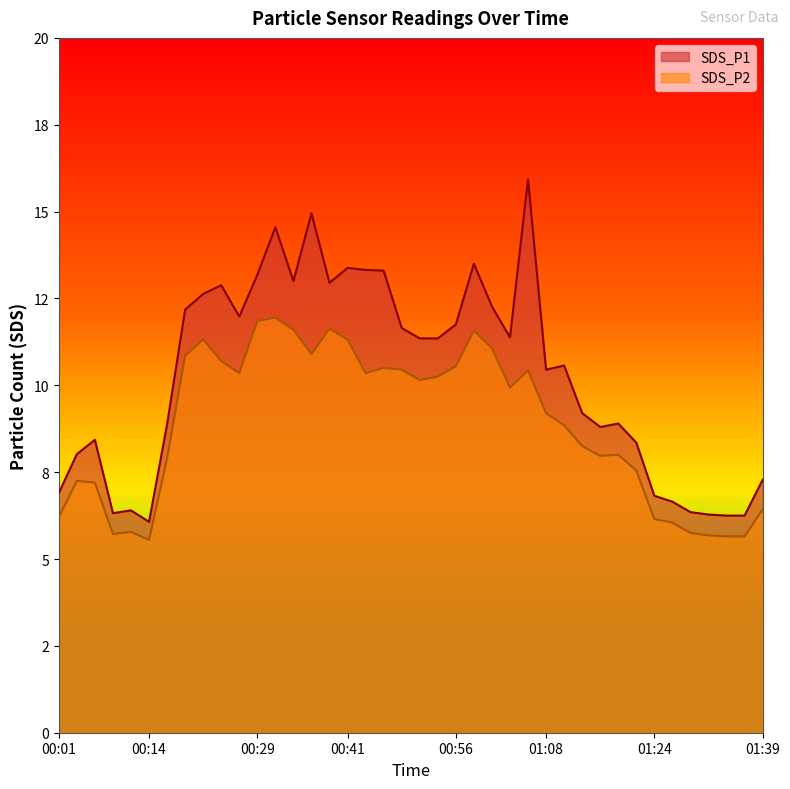

Reading left to right, what are all the values shown in this chart?

SDS_P1: 6.9	8.0	8.4	6.3	6.4	6.1	8.9	12.2	12.6	12.9	12.0	13.2	14.6	13.0	14.9	12.9	13.4	13.3	13.3	11.7	11.3	11.3	11.8	13.5	12.3	11.4	15.9	10.4	10.6	9.2	8.8	8.9	8.3	6.8	6.7	6.3	6.3	6.2	6.2	7.3
SDS_P2: 6.2	7.2	7.2	5.7	5.8	5.5	7.9	10.8	11.3	10.7	10.3	11.8	11.9	11.6	10.9	11.6	11.3	10.3	10.5	10.4	10.2	10.2	10.6	11.6	11.1	9.9	10.4	9.2	8.8	8.2	8.0	8.0	7.5	6.2	6.0	5.8	5.7	5.7	5.7	6.4